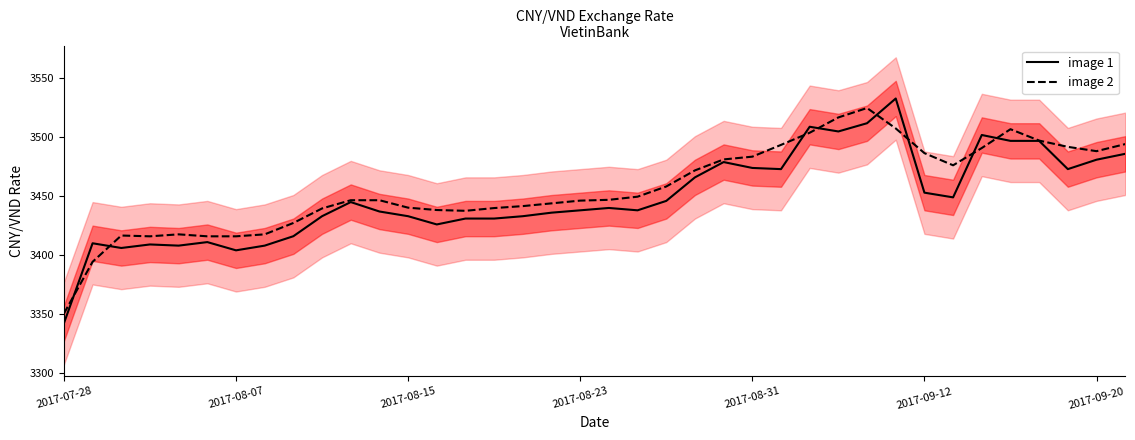

What is the highest value of the image 2 series?

3524.9